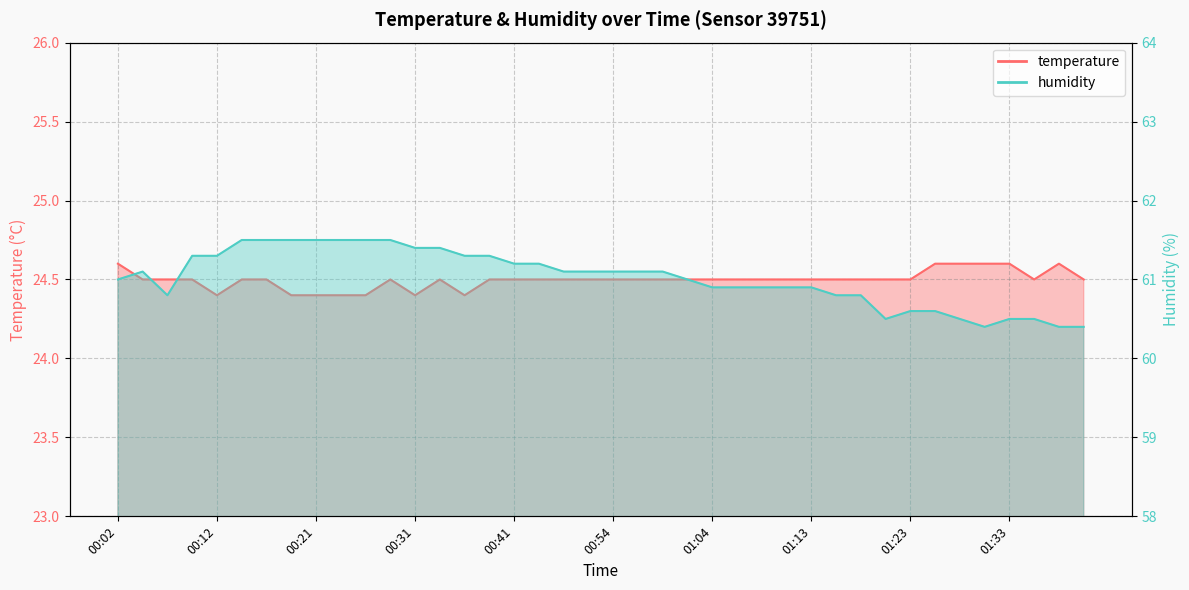

What position from the left is 00:54?

21